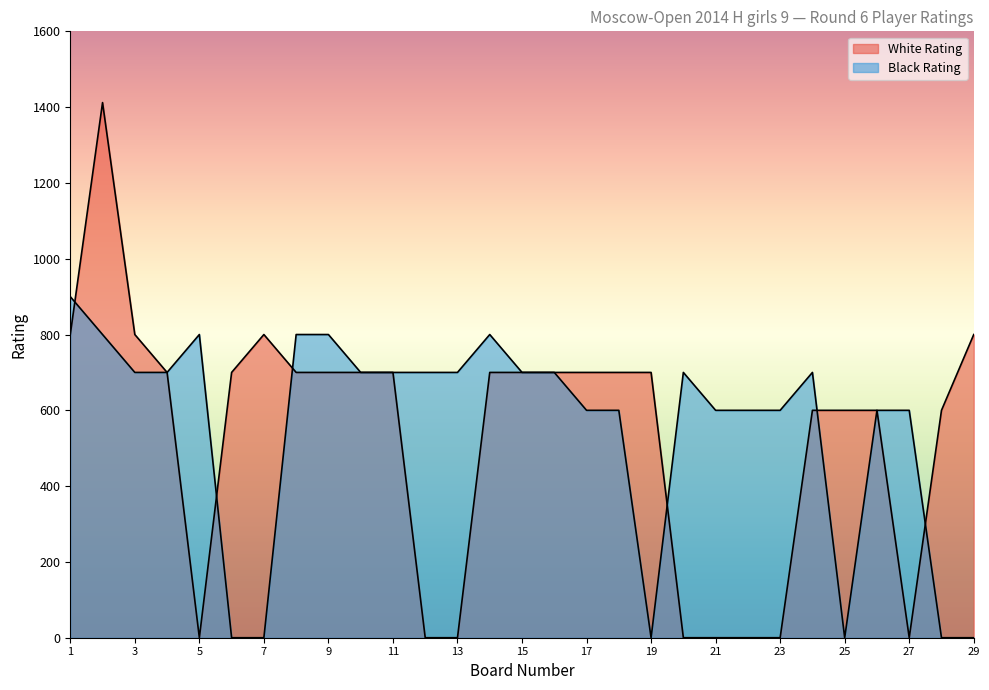

Between which two adjacent categories do Black Rating and White Rating first intersect?

1 and 2